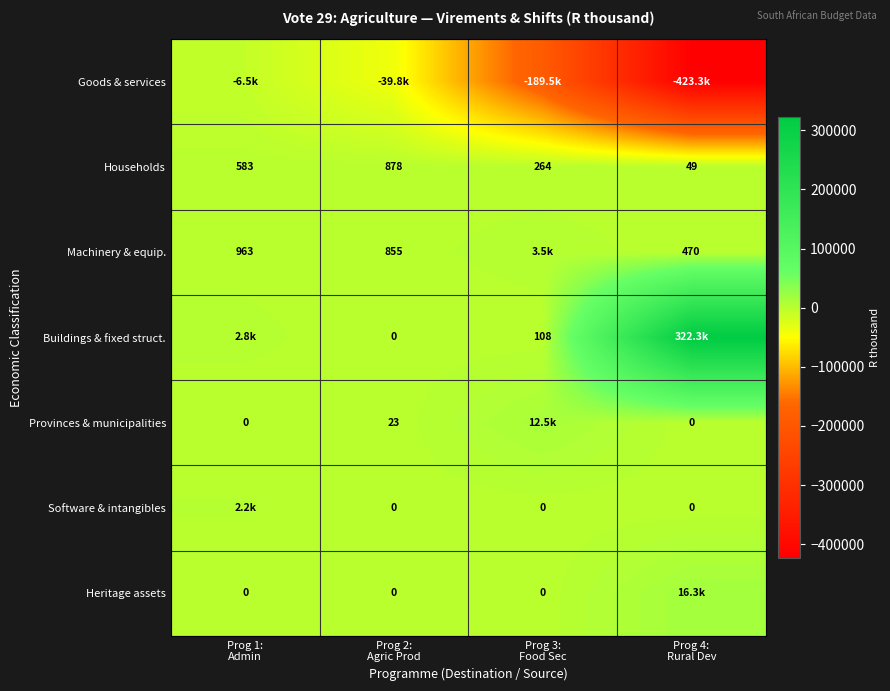

What is the sum of all Households values?

1774